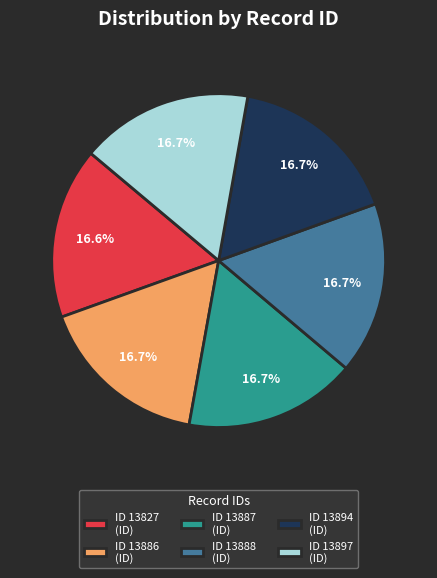

How much of the chart is everything except ID 13897 (ID)?

83.3%